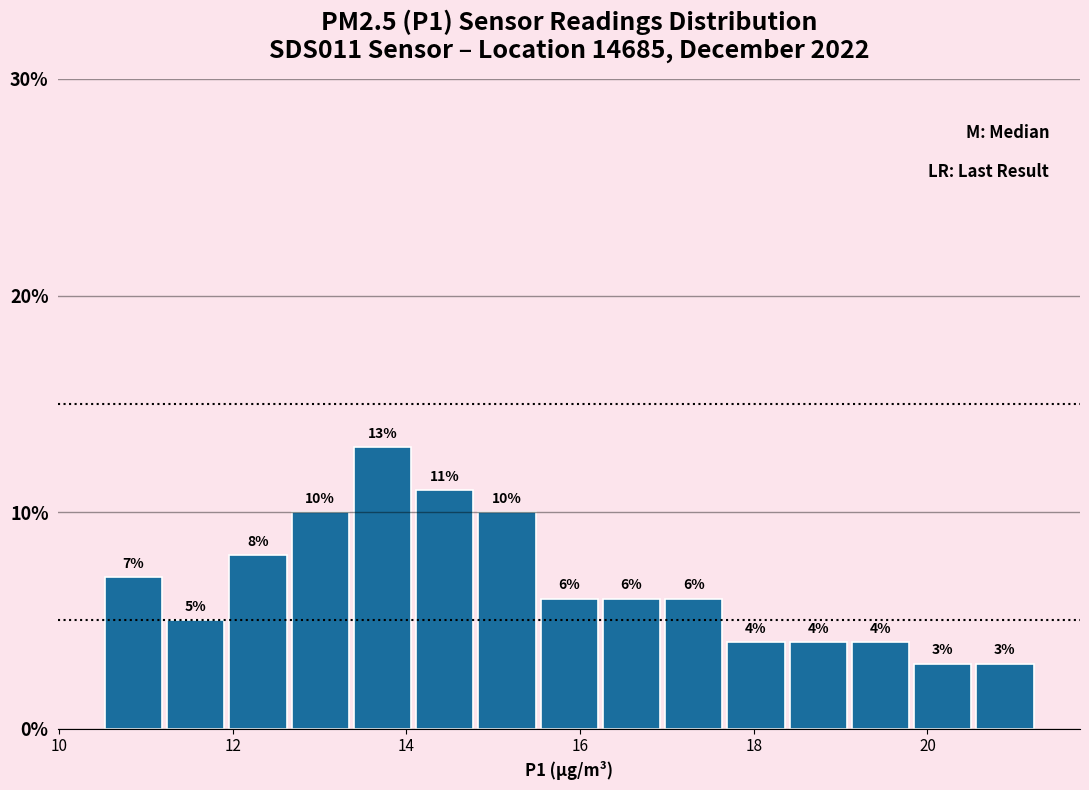

Read against the x-axis, roughly where is the centre of the tallest bar?

13.8